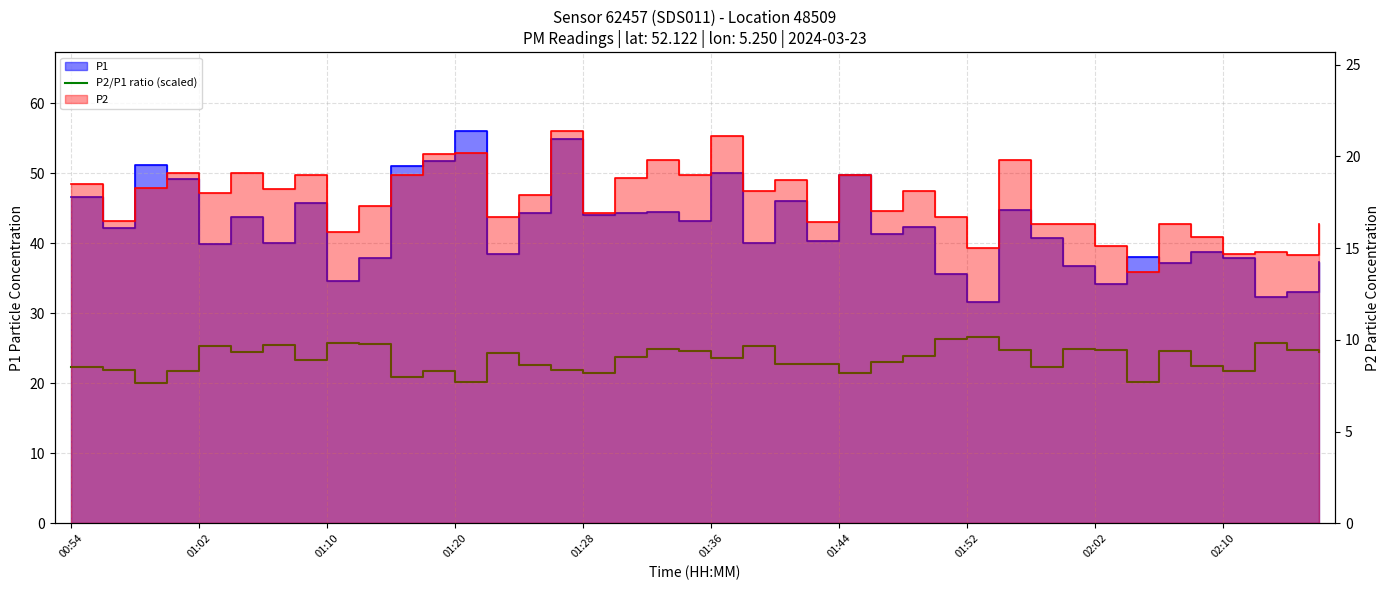

What is the value of the 22nd point from the left?

25.3